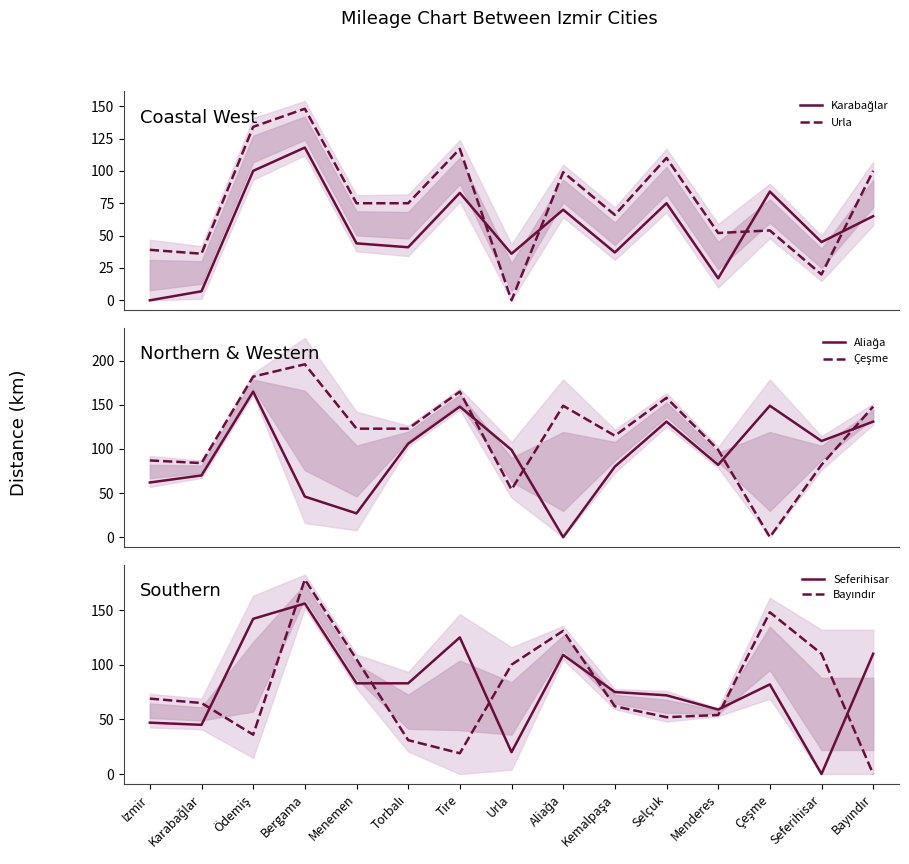

True or false: Bayındır and Urla cross at least once.

True